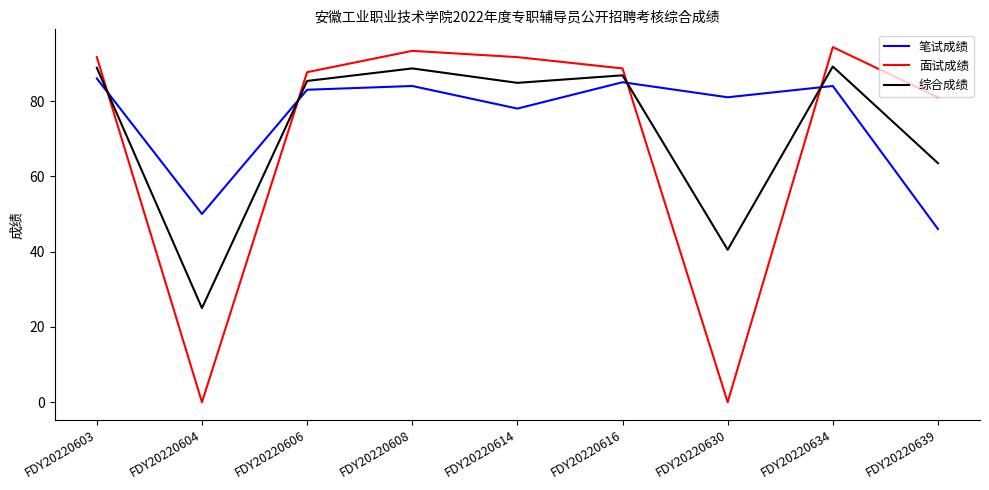

What are all the series names shown in the legend?

笔试成绩, 面试成绩, 综合成绩